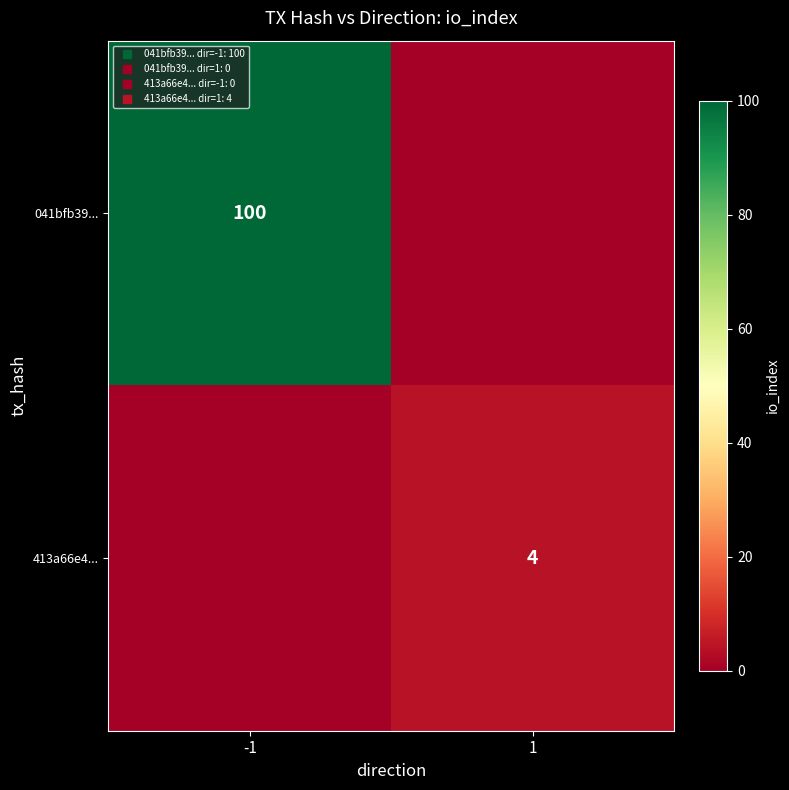

At -1, list the series in order from smallest to largest.

413a66e4..., 041bfb39...